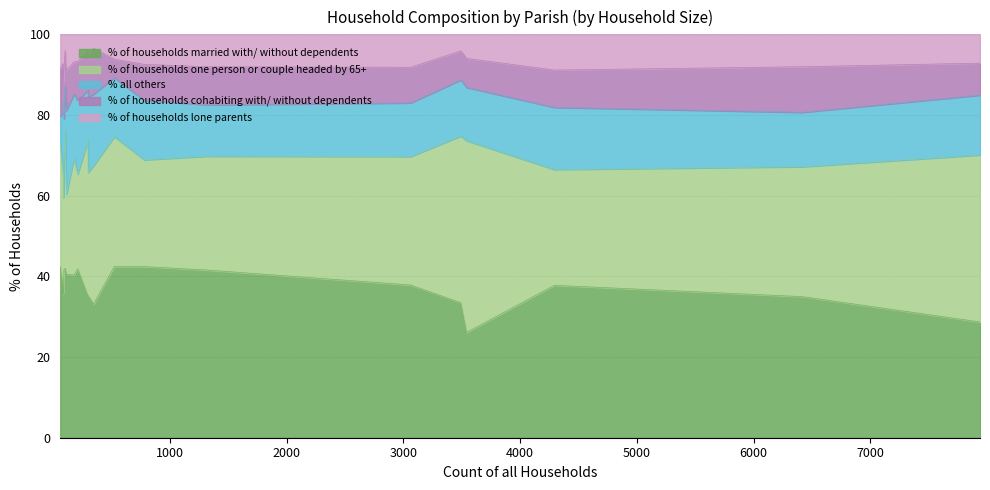

What are all the series names shown in the legend?

% of households married with/ without dependents, % of households one person or couple headed by 65+, % all others, % of households cohabiting with/ without dependents, % of households lone parents